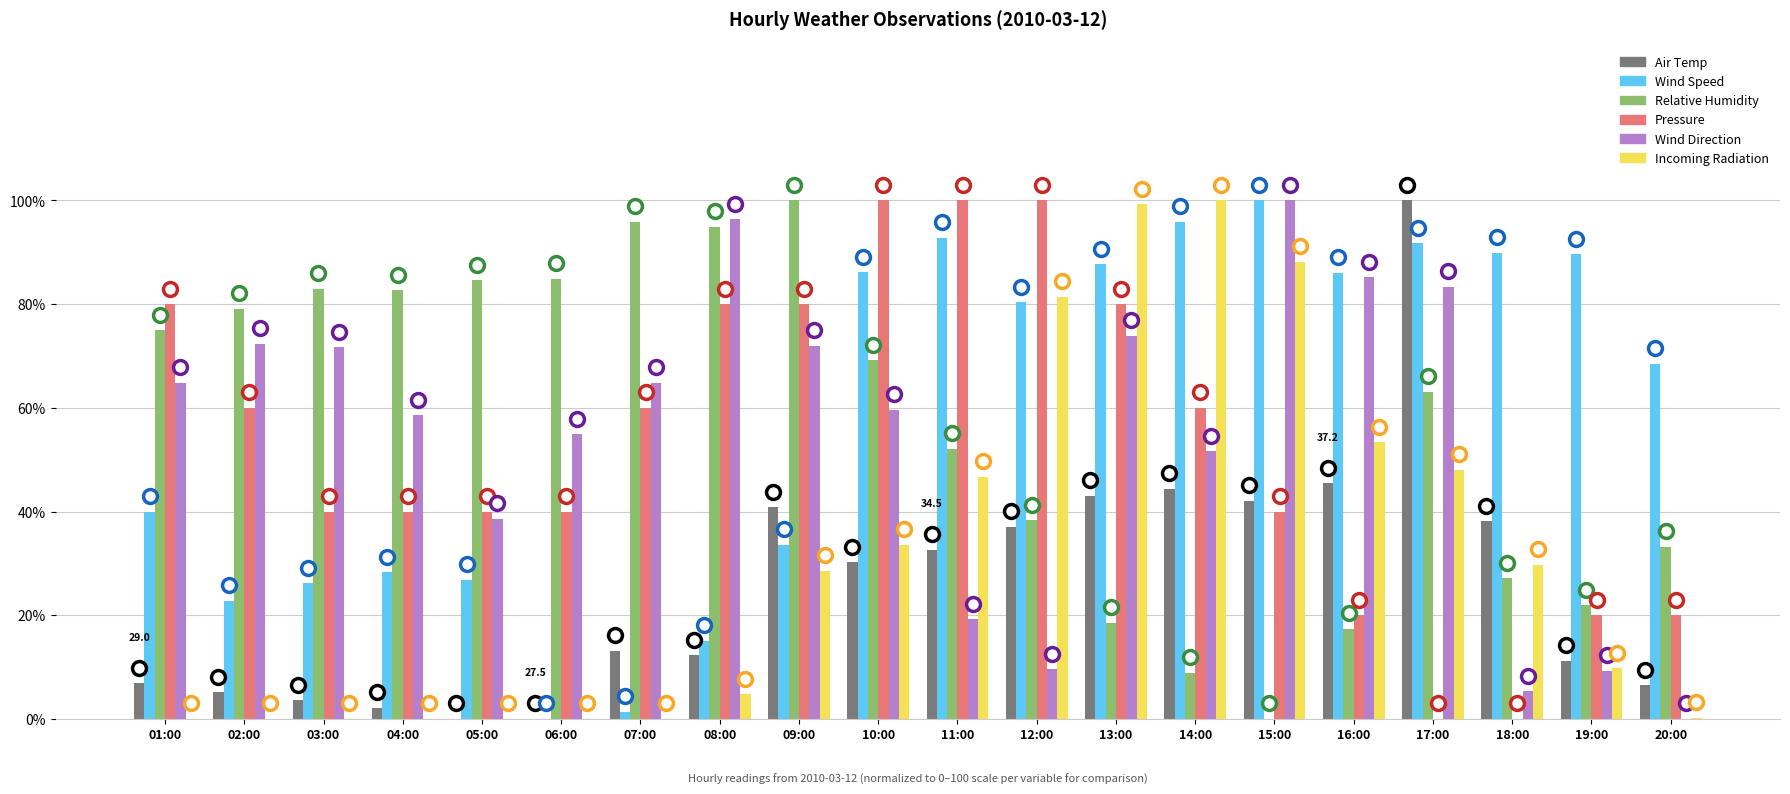

At which label does Incoming Radiation first exceed 28?

09:00